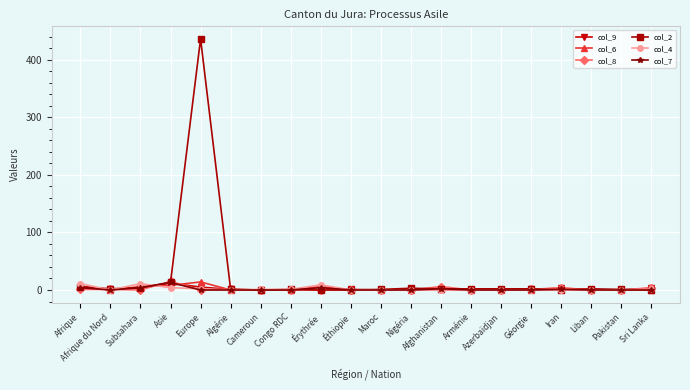

At which category is the sum across all series the highest?

Europe